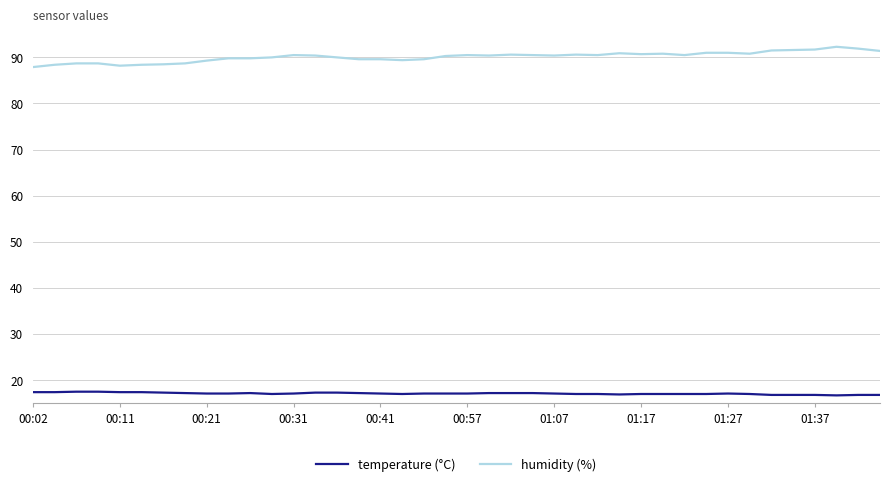

How many categories are shown in the chart?

40